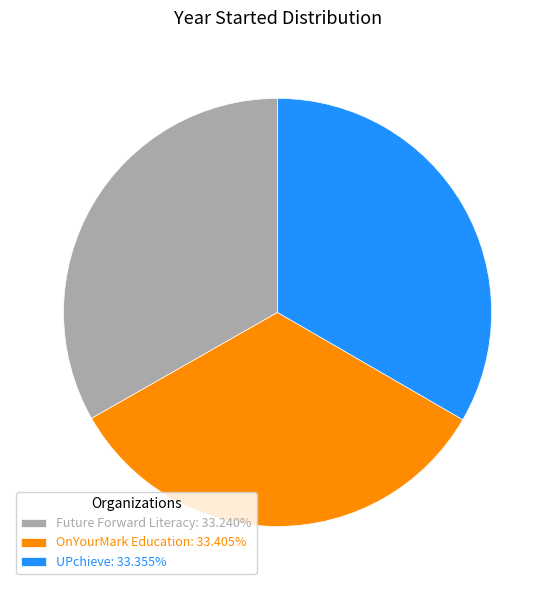

Approximately how many times larger is the value at Future Forward Literacy: 33.240% compared to OnYourMark Education: 33.405%?

1.0